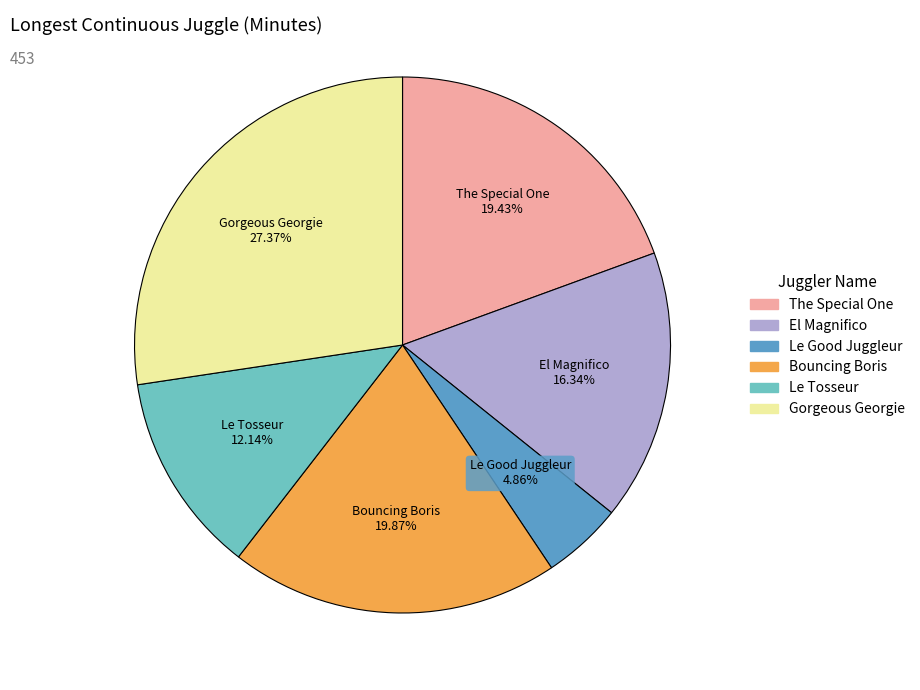

The The Special One slice represents 6% of the pie. True or false?

False